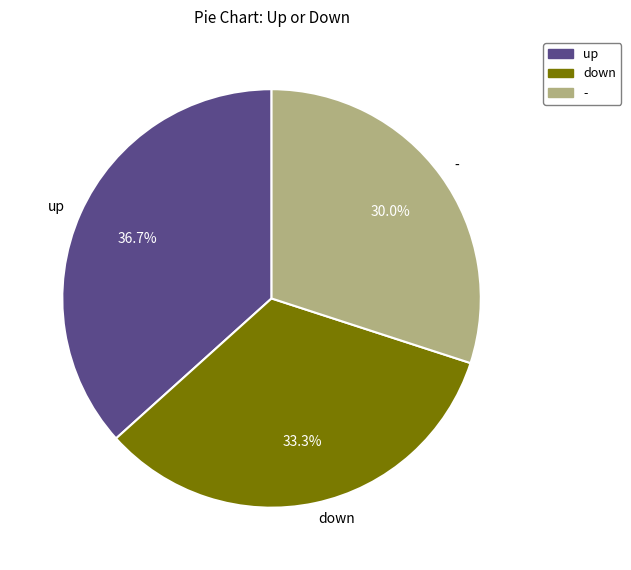

How many segments does this pie chart have?

3